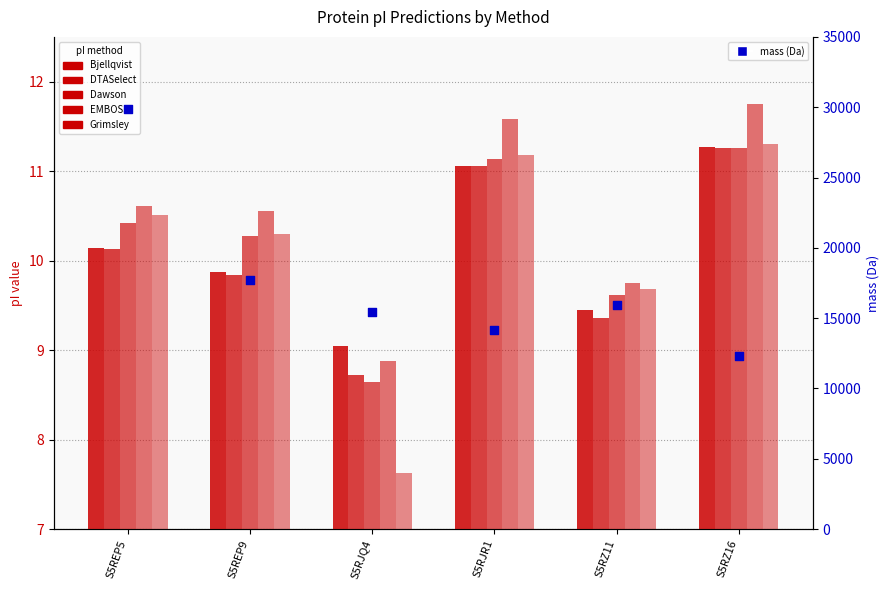

Which series contains the highest Y value?

mass (Da)